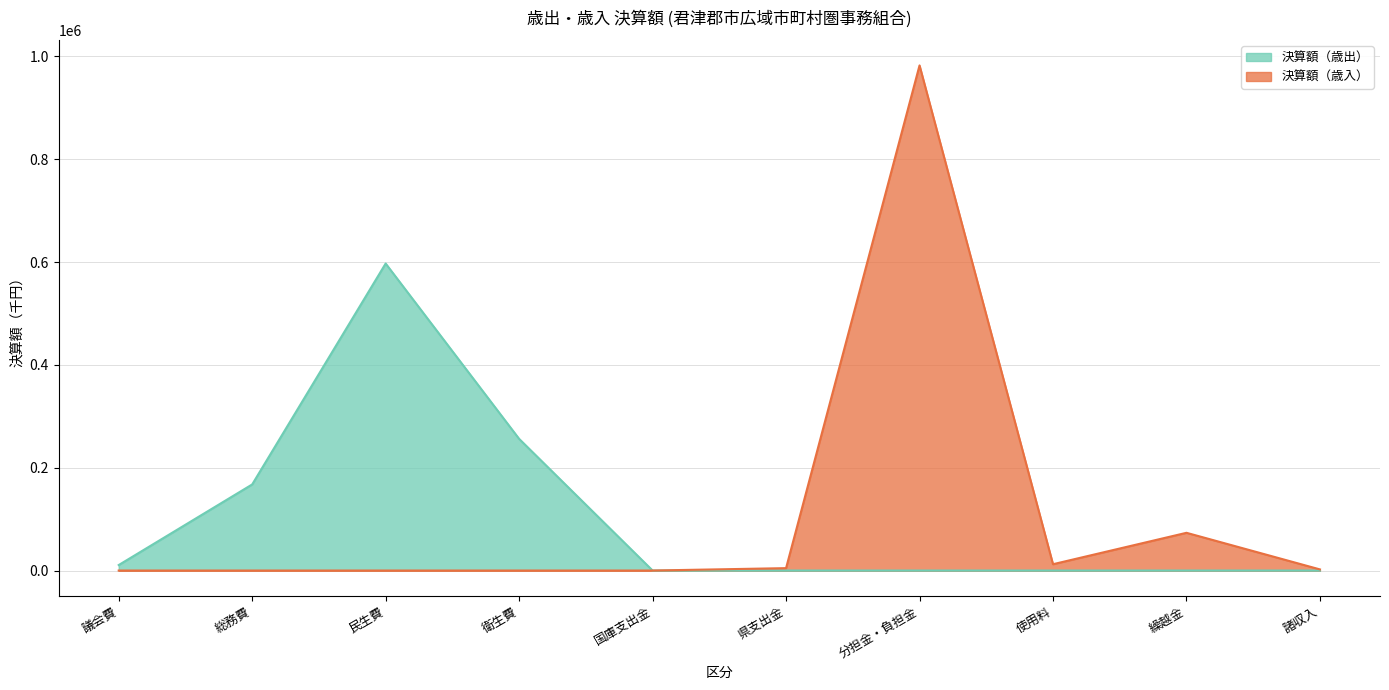

Which series has the largest total across all categories?

決算額（歳入）